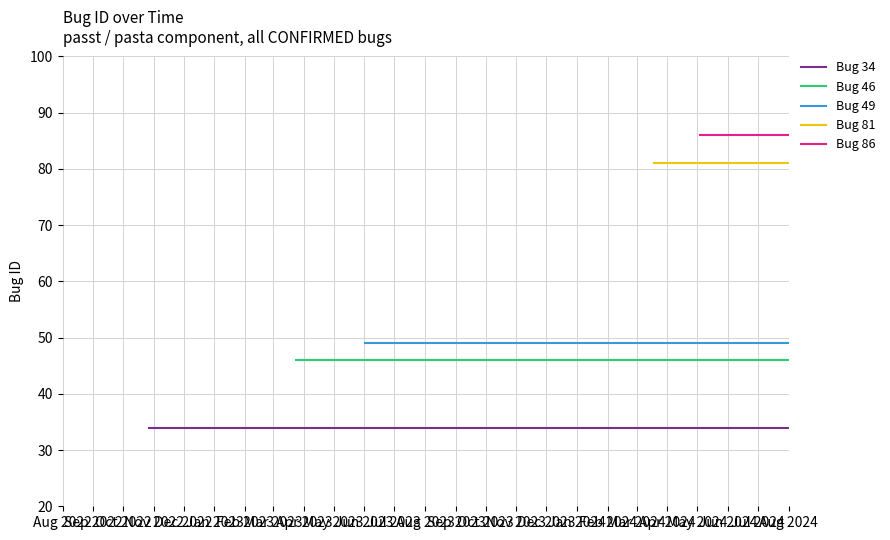

What position from the left is Aug 2024?

2